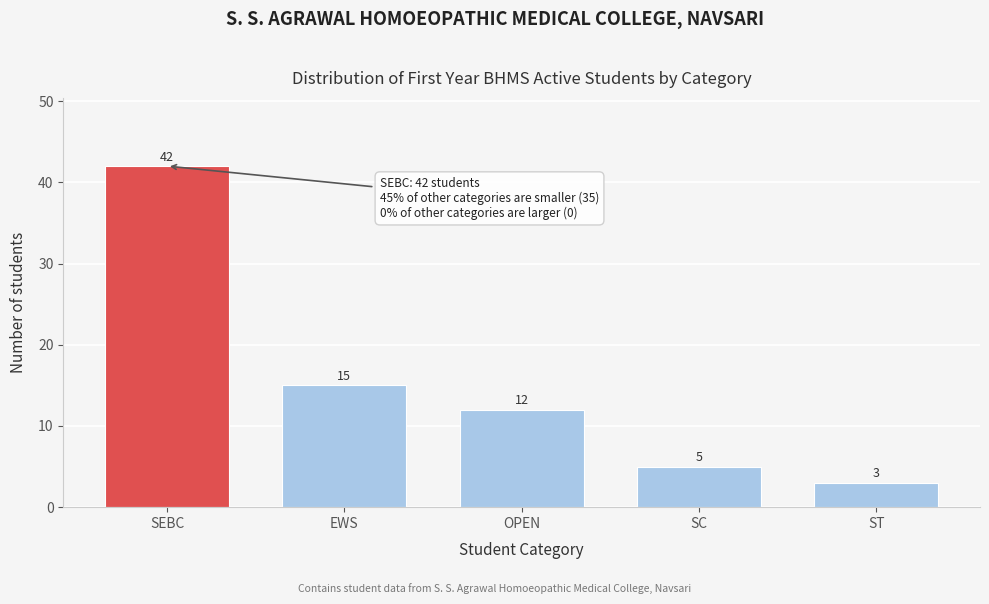

Reading left to right, what are all the values shown in this chart?

42	15	12	5	3